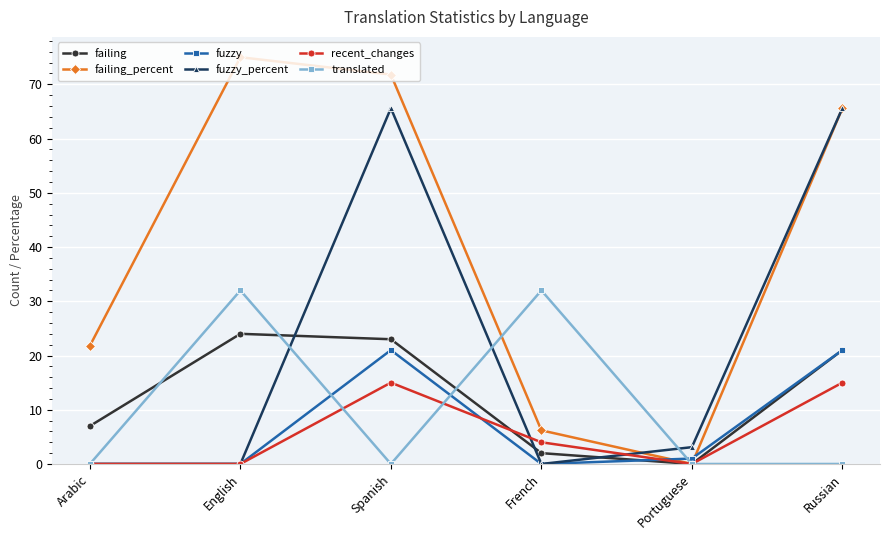

True or false: fuzzy and failing intersect in this chart.

True